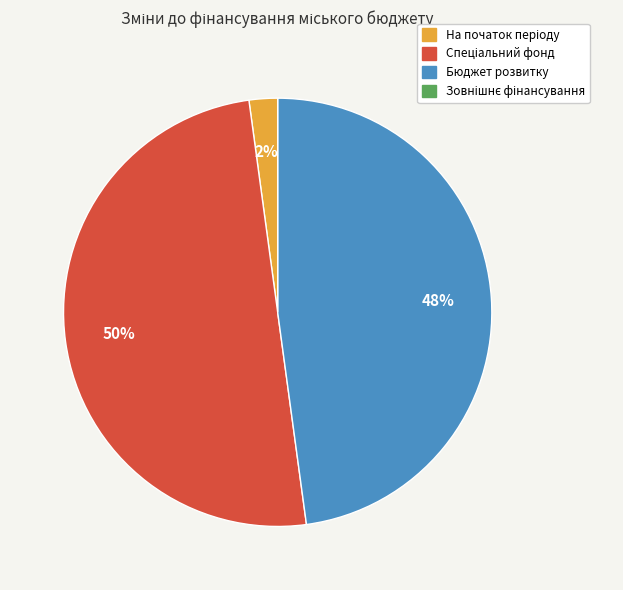

To the nearest percent, what is the average slice percentage?

25%